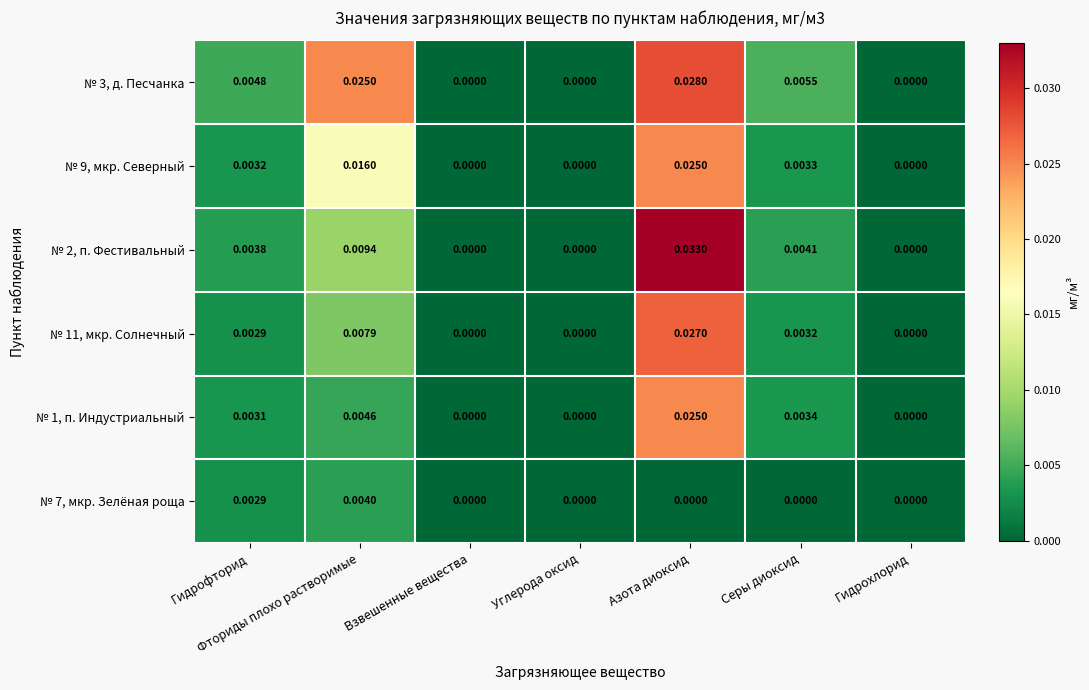

How many values in № 1, п. Индустриальный are above zero?

4